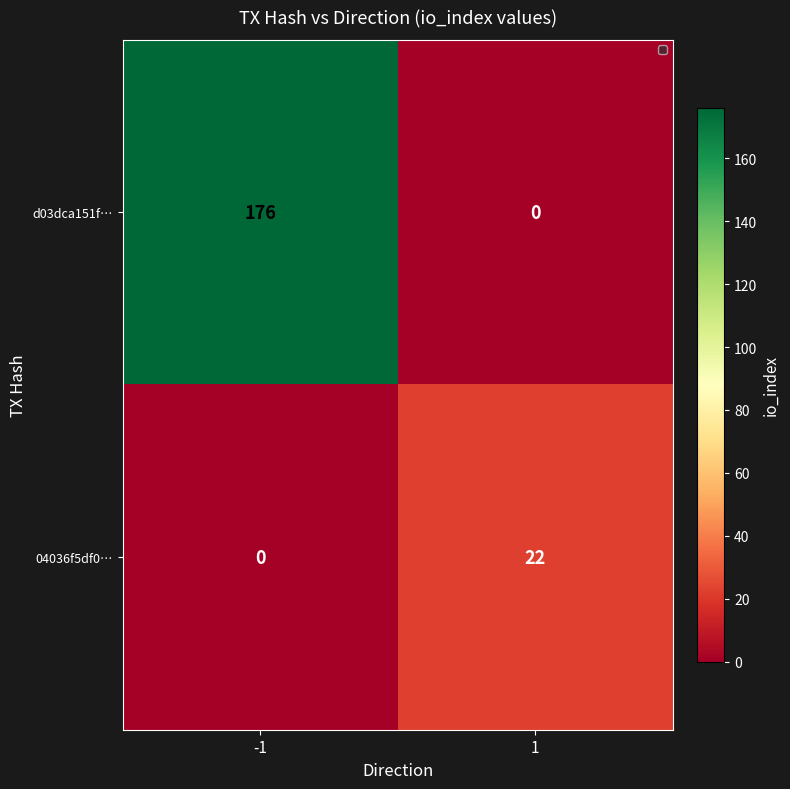

What is the greatest value displayed?

176